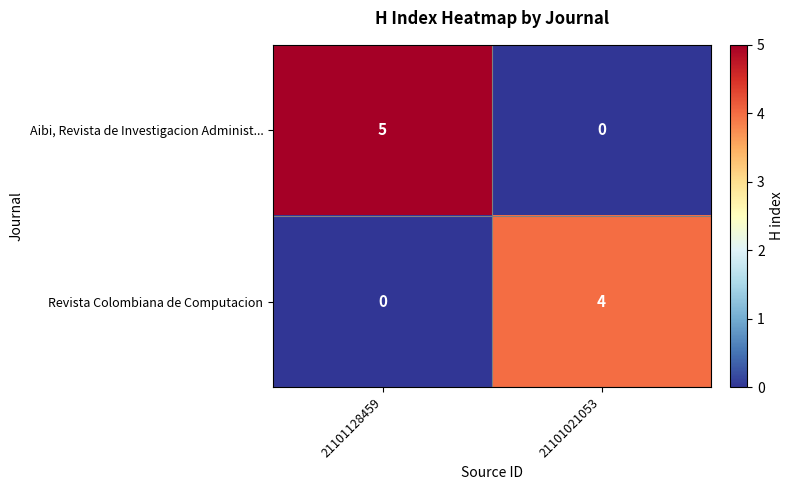

What is the difference between the maximum and minimum values in the Revista Colombiana de Computacion series?

4